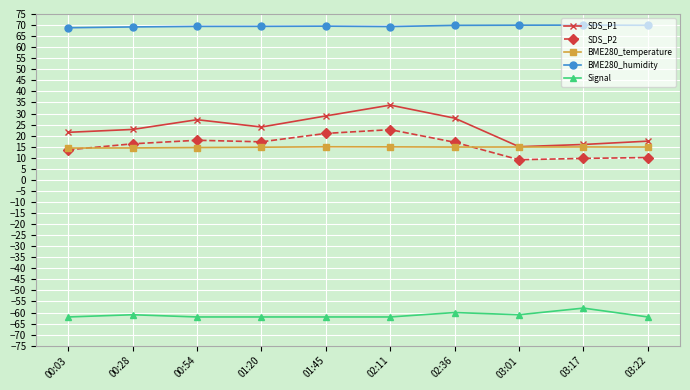

What is the smallest value displayed?

-62.0